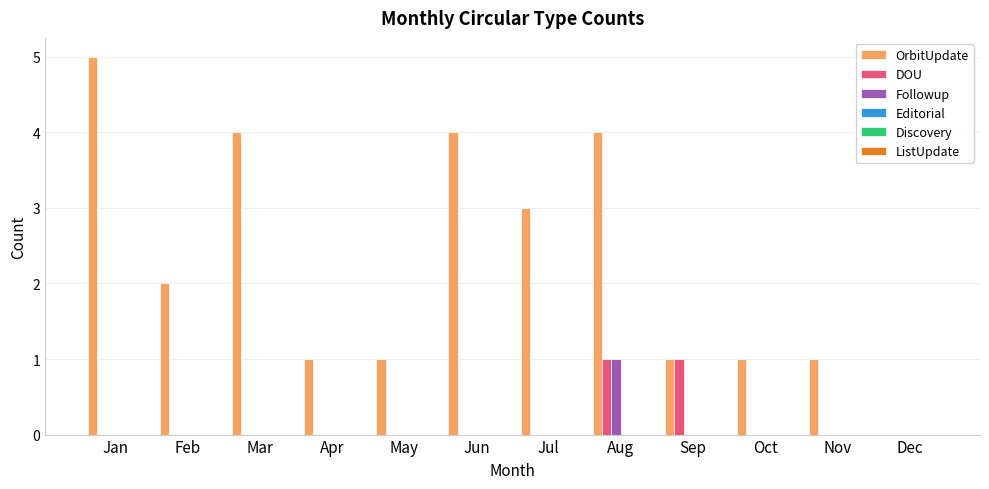

At which label does OrbitUpdate reach its peak?

Jan